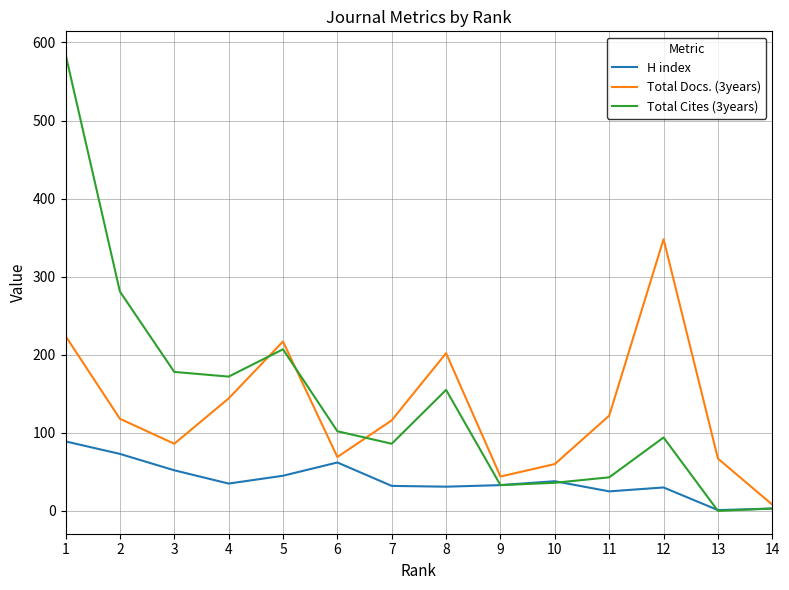

What is the average value of the H index series?

39